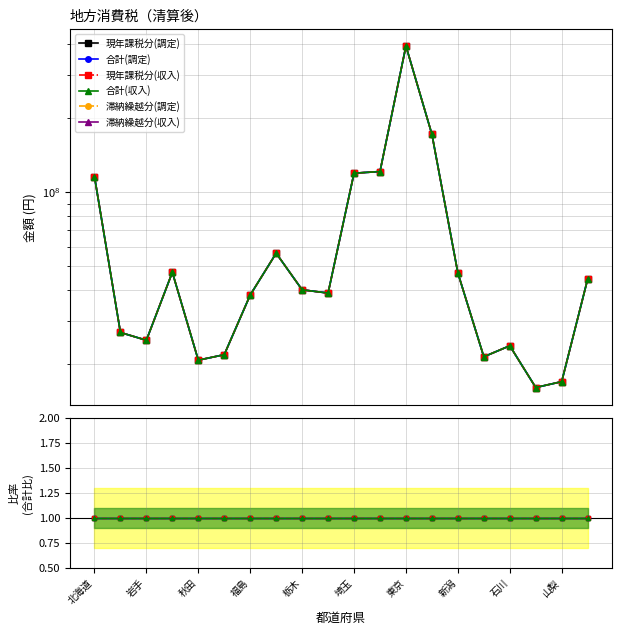

What is the difference between the highest and lowest values at 新潟?

1